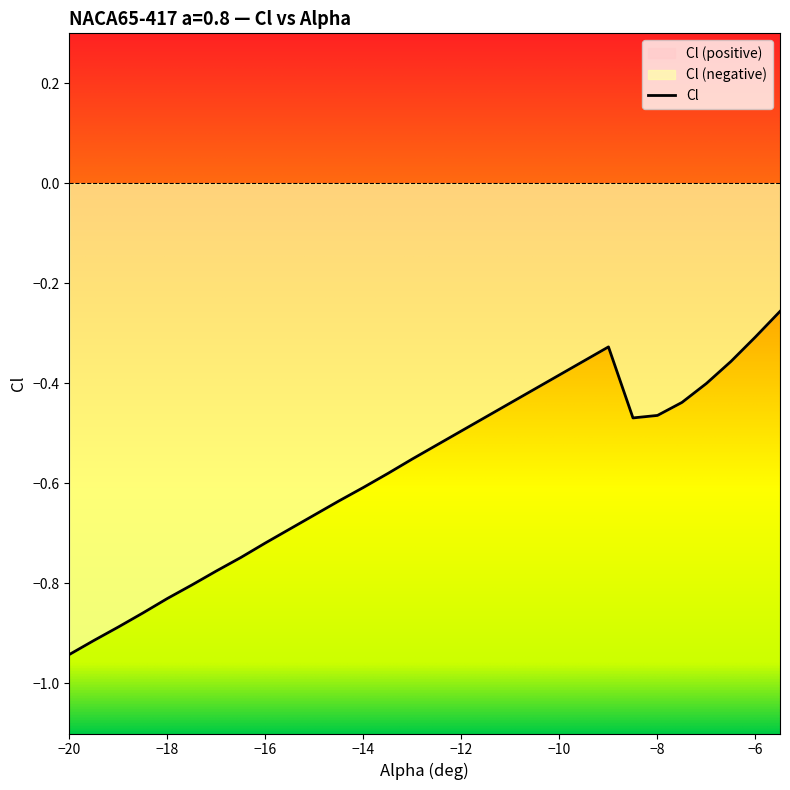

How many series are shown in this chart?

1